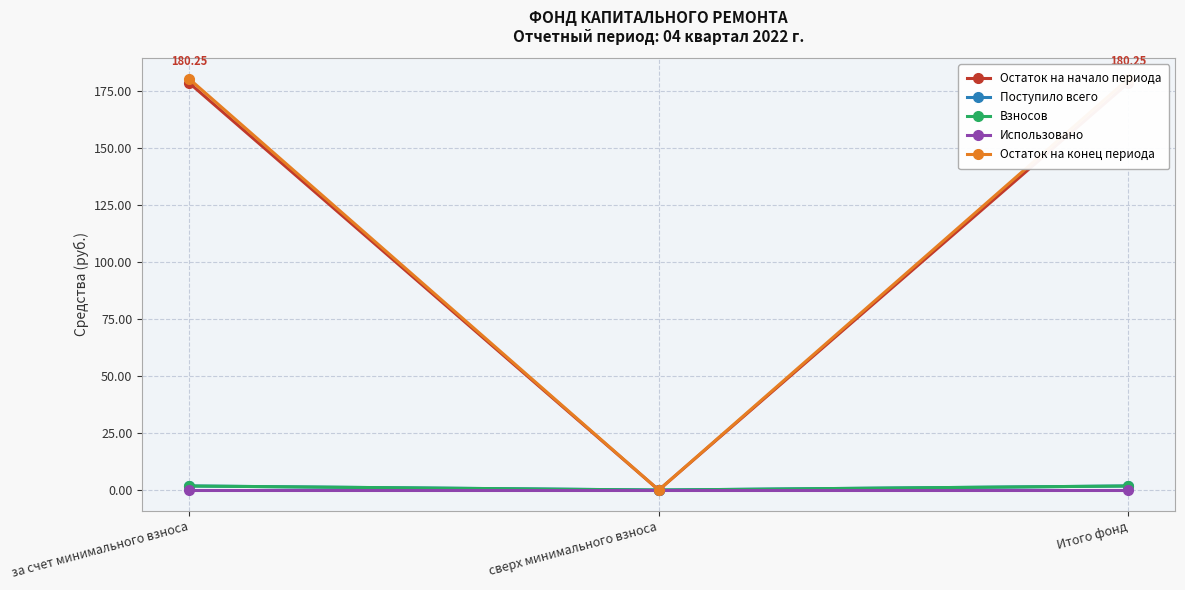

List the series in order of their peak value, highest first.

Остаток на конец периода, Остаток на начало периода, Поступило всего, Взносов, Использовано